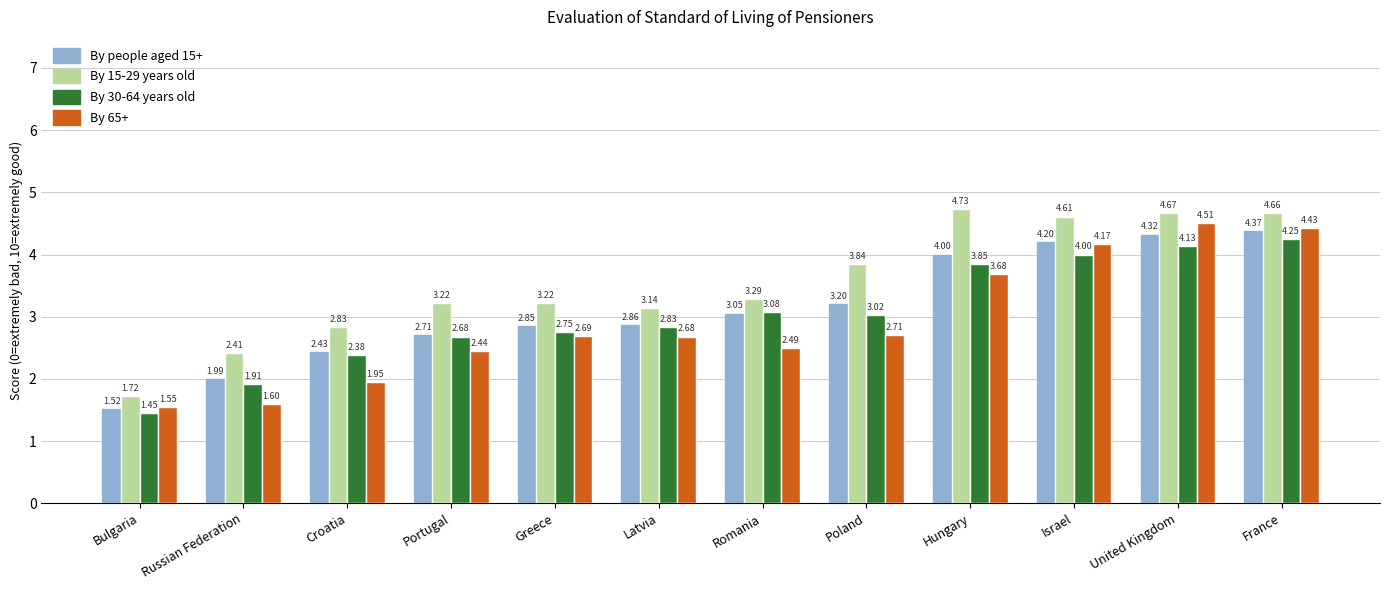

True or false: By 65+ has a value of 2.7 at Latvia.

True